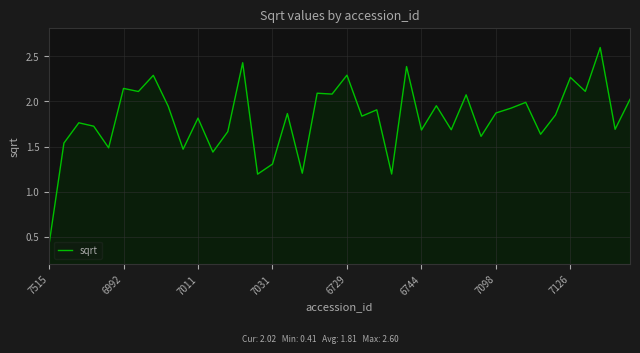

What is the difference between the maximum and minimum values?

2.2